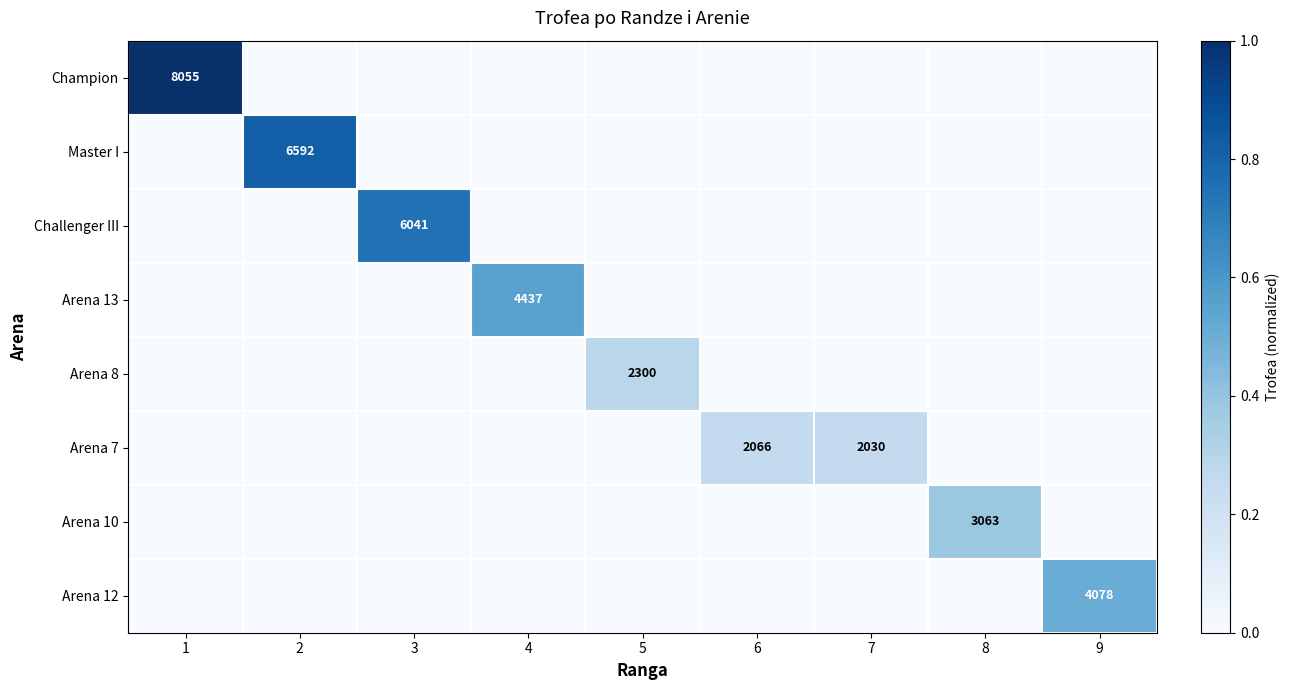

At which category does the chart reach its minimum across all series?

2